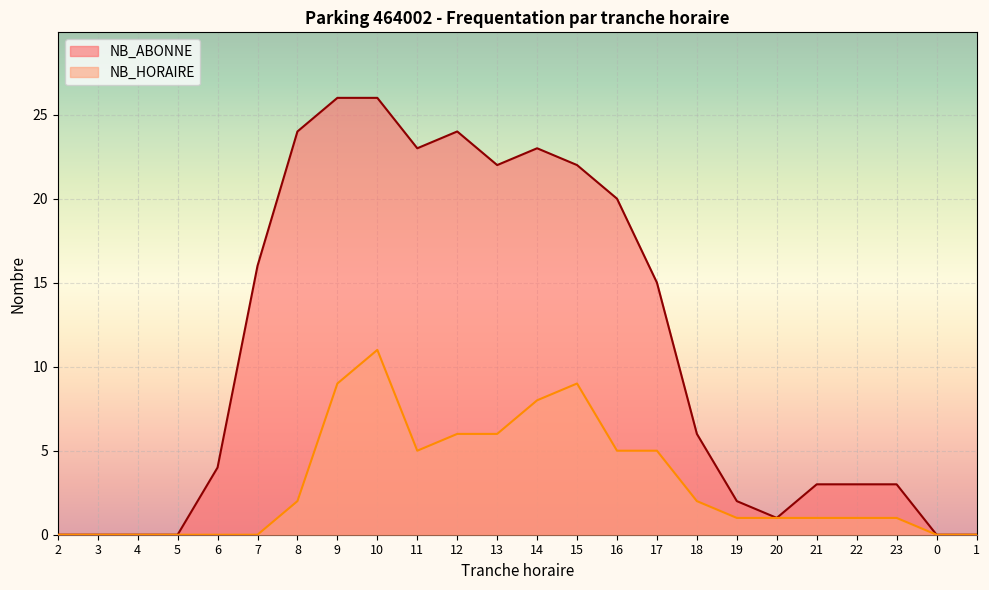

Read the NB_ABONNE value at 6, to the nearest 5.

5